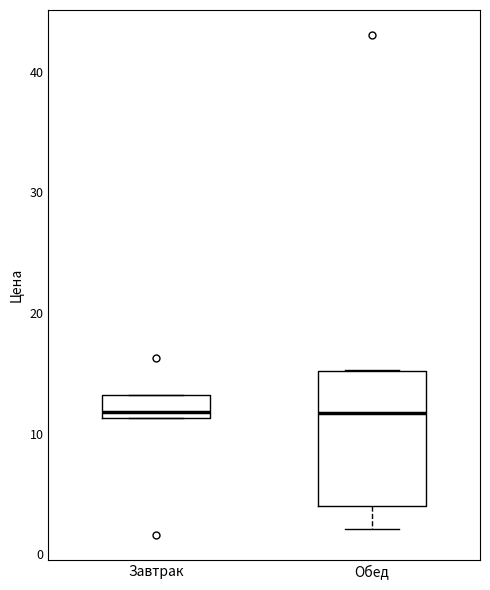

Reading left to right, read every box against the y-axis: the position of its median line, the range the box covers, and the ends of its whiskers. The values are not printed on the chart, so give them approximately, as read against the axis.

Завтрак: median 12, box 11 to 13, whiskers 11 to 13
Обед: median 12, box 4 to 15, whiskers 2 to 15